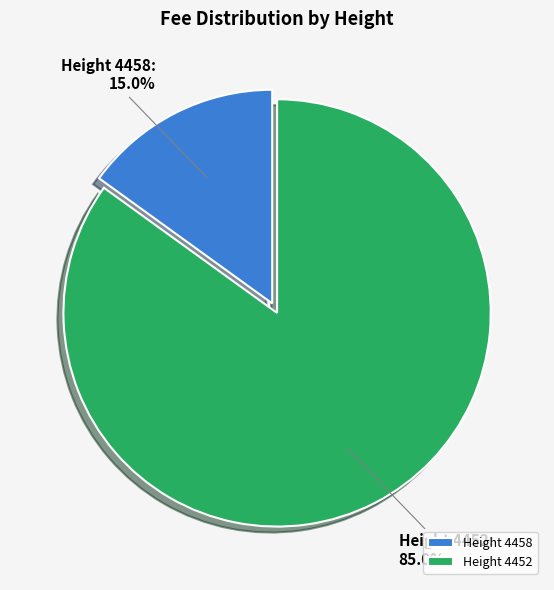

Do Height 4452 and Height 4458 together represent more than half of the pie?

Yes